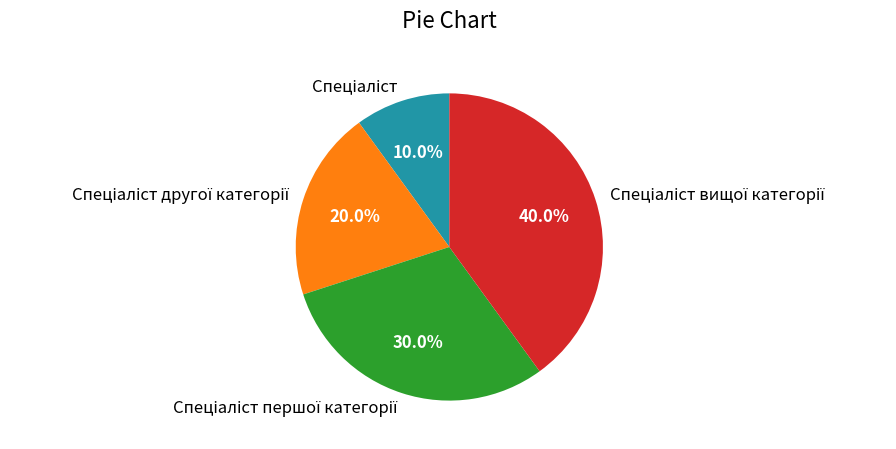

Is there a majority slice in this chart?

No